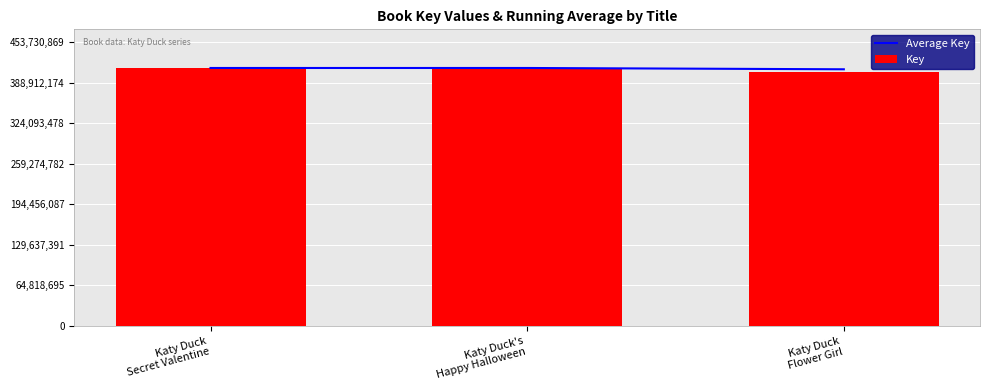

What position from the right is Katy Duck
Secret Valentine?

3